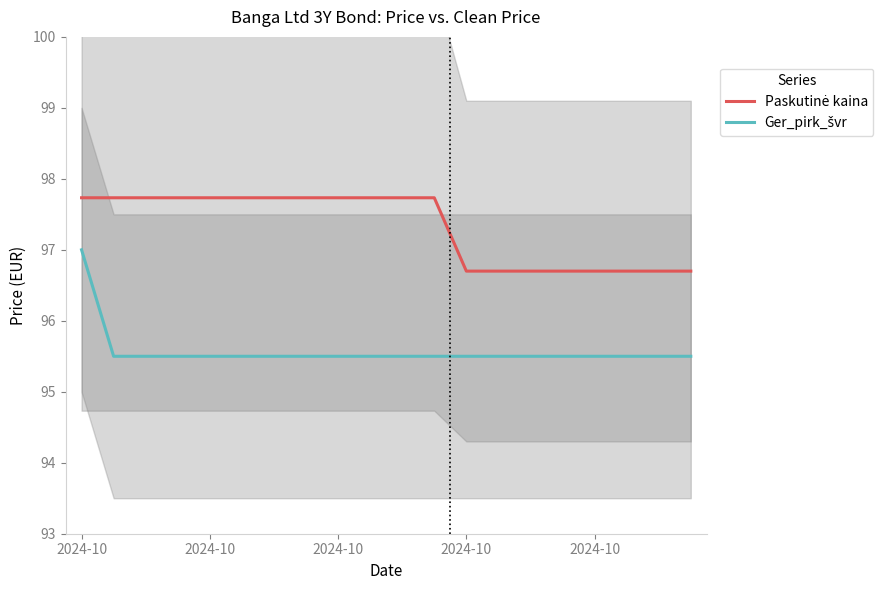

What is the difference between the highest and lowest values at 2024-10?

0.7